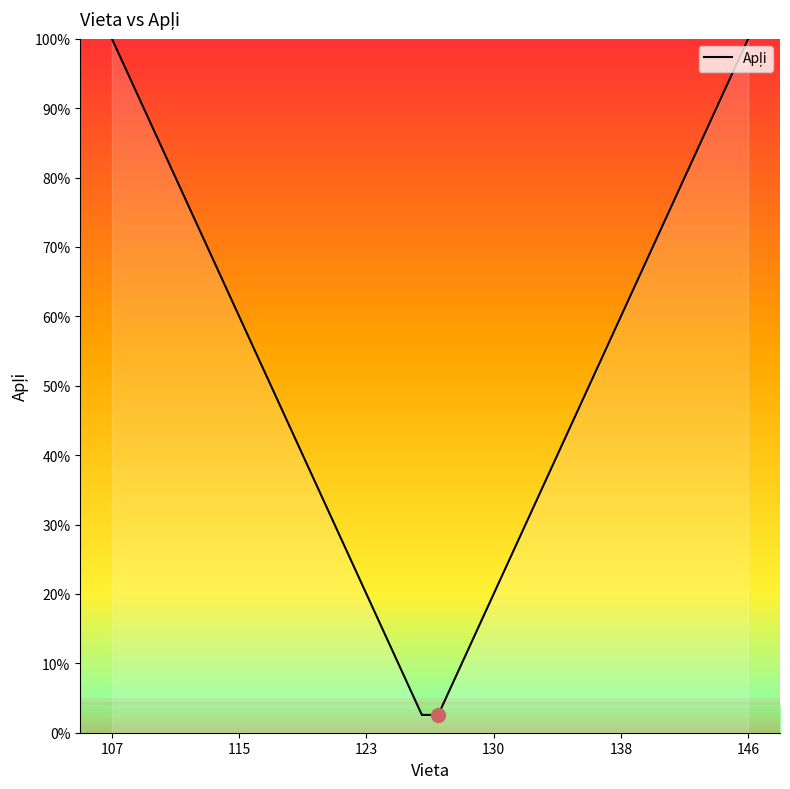

What is the difference between the maximum and minimum values?

97.4